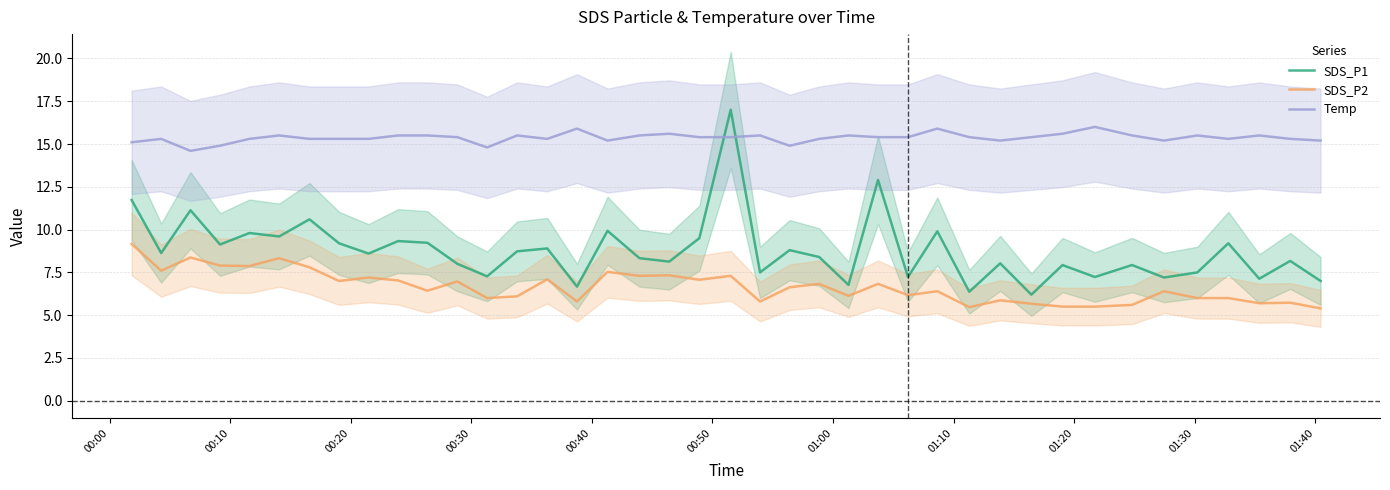

What is the minimum value for SDS_P1?

6.2